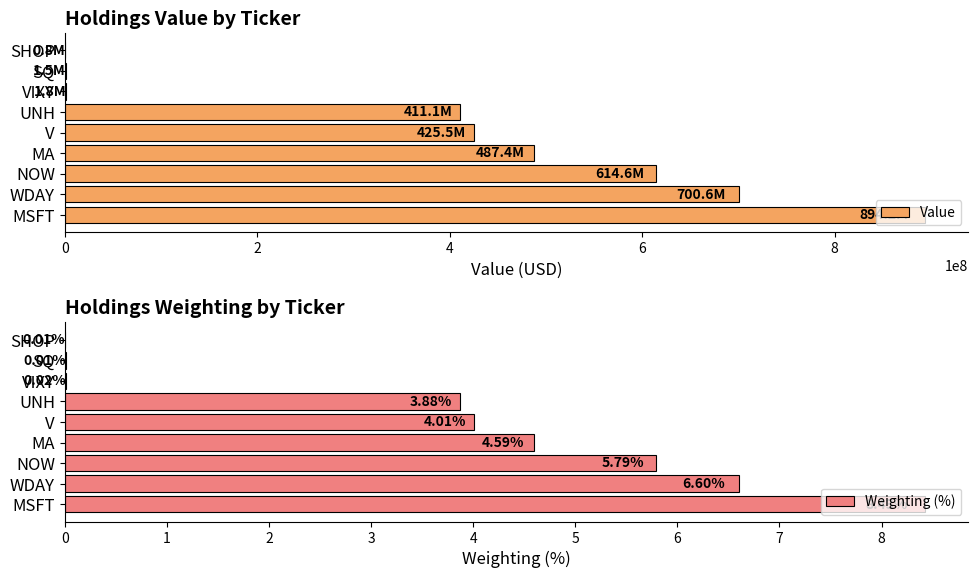

Which series has the widest spread of values?

Value